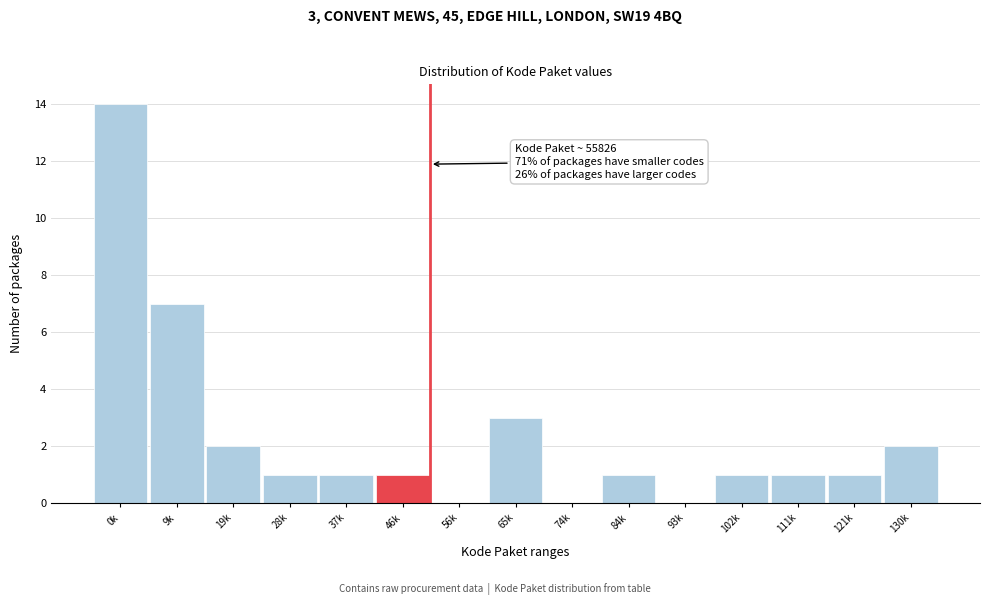

Reading right to left, transcribe all the data shown in this chart.

130k=2	121k=1	111k=1	102k=1	93k=0	84k=1	74k=0	65k=3	56k=0	46k=1	37k=1	28k=1	19k=2	9k=7	0k=14